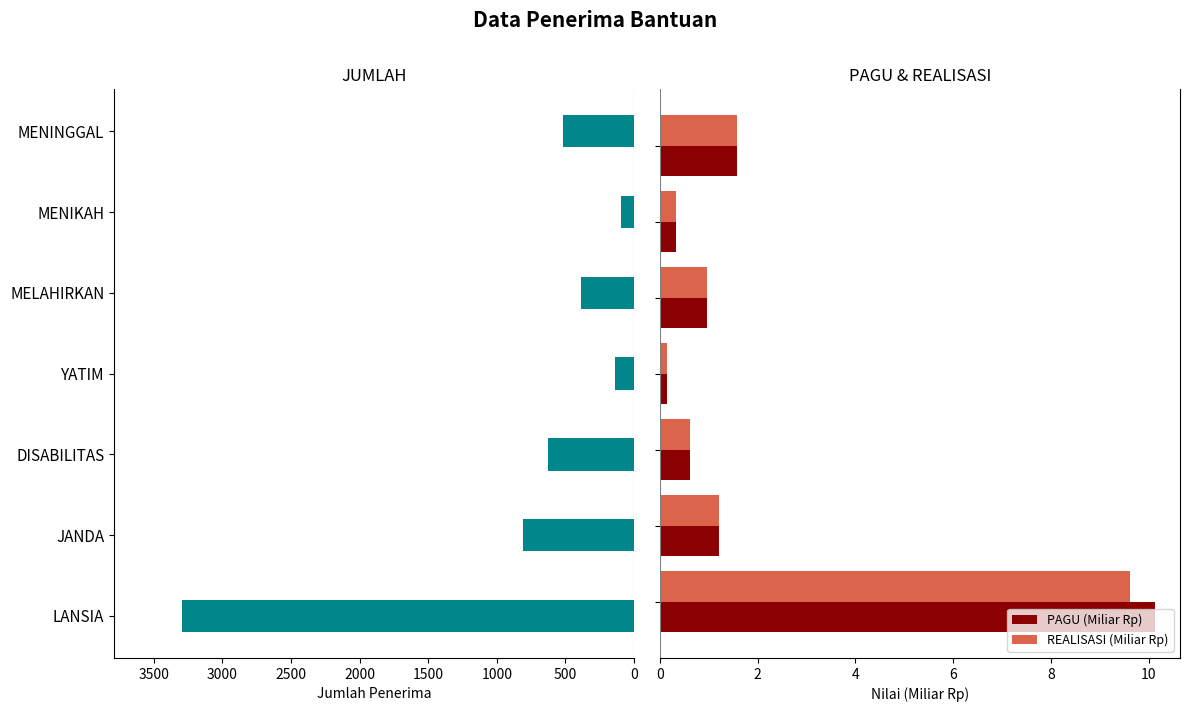

What is the difference between the second highest and minimum values in the PAGU (Miliar Rp) series?

1.4